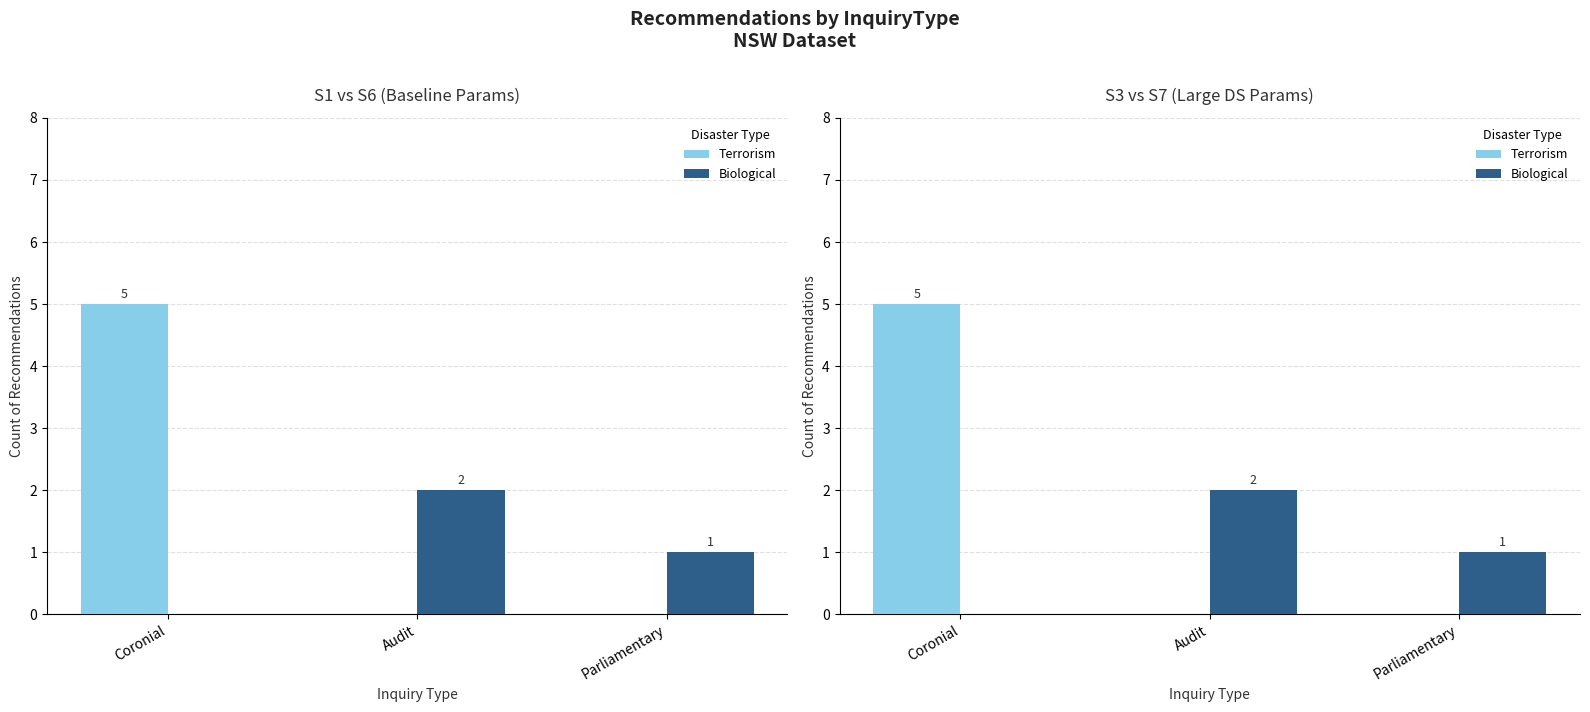

Reading left to right, list all the values displayed in this chart.

Terrorism: 5	0	0
Biological: 0	2	1